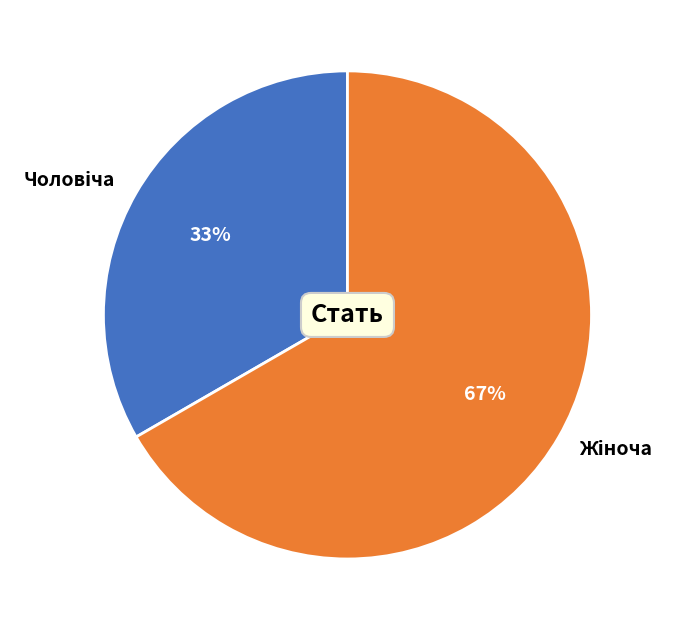

Is there any slice that represents more than half of the pie?

Yes